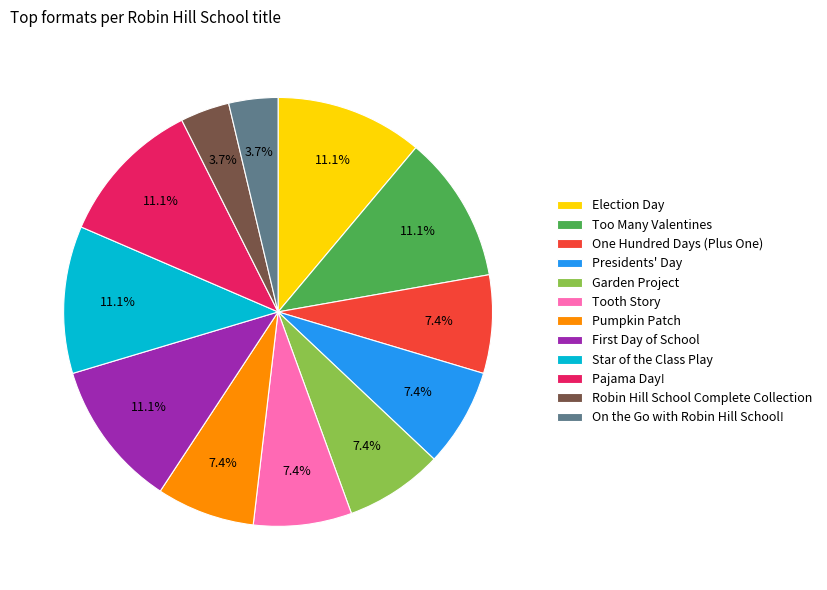

How many slices are in this pie chart?

12